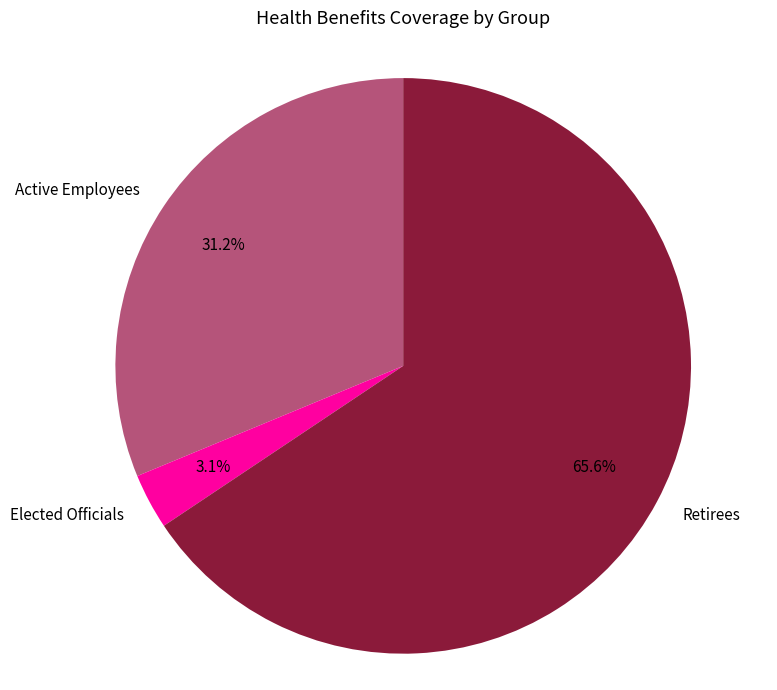

To the nearest percent, what is the combined percentage of Retirees and Elected Officials?

69%